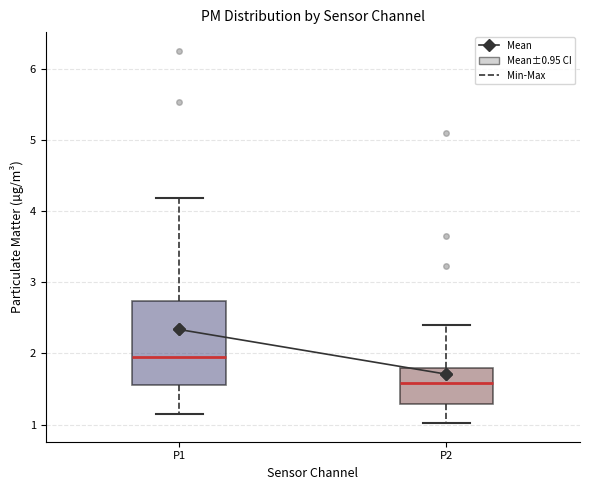

Reading left to right, transcribe this box plot: for each box, give where its median line is, the range the box spans, and where its two whiskers end, as read against the y-axis. The values are not printed on the chart, so give them approximately, as read against the axis.

P1: median 2.0, box 1.6 to 2.7, whiskers 1.2 to 4.2
P2: median 1.6, box 1.3 to 1.8, whiskers 1.0 to 2.4